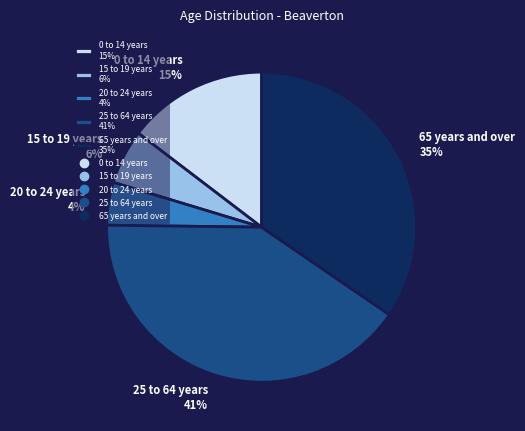

Rank the categories by value from lowest to highest.

20 to 24 years, 15 to 19 years, 0 to 14 years, 65 years and over, 25 to 64 years